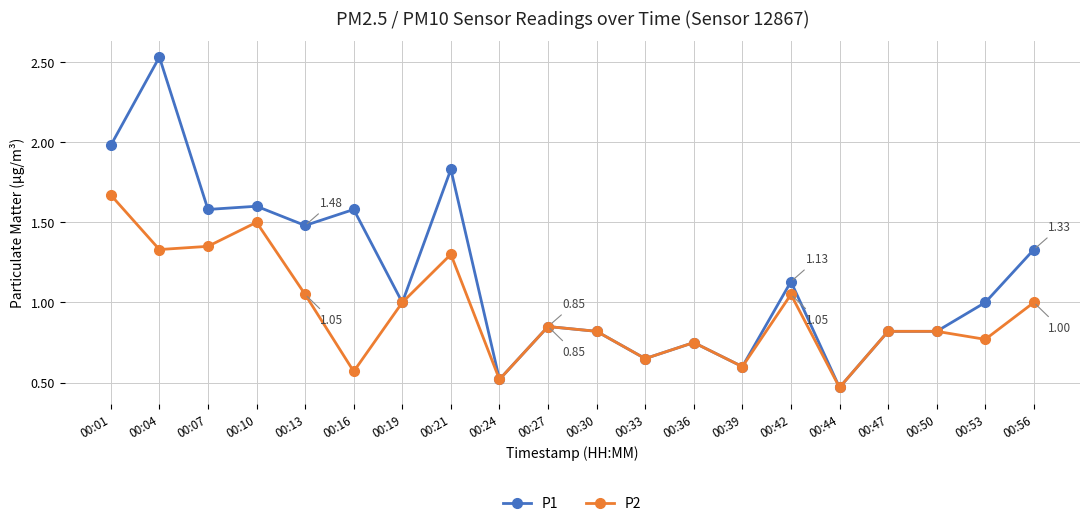

Which series has the largest total across all categories?

P1